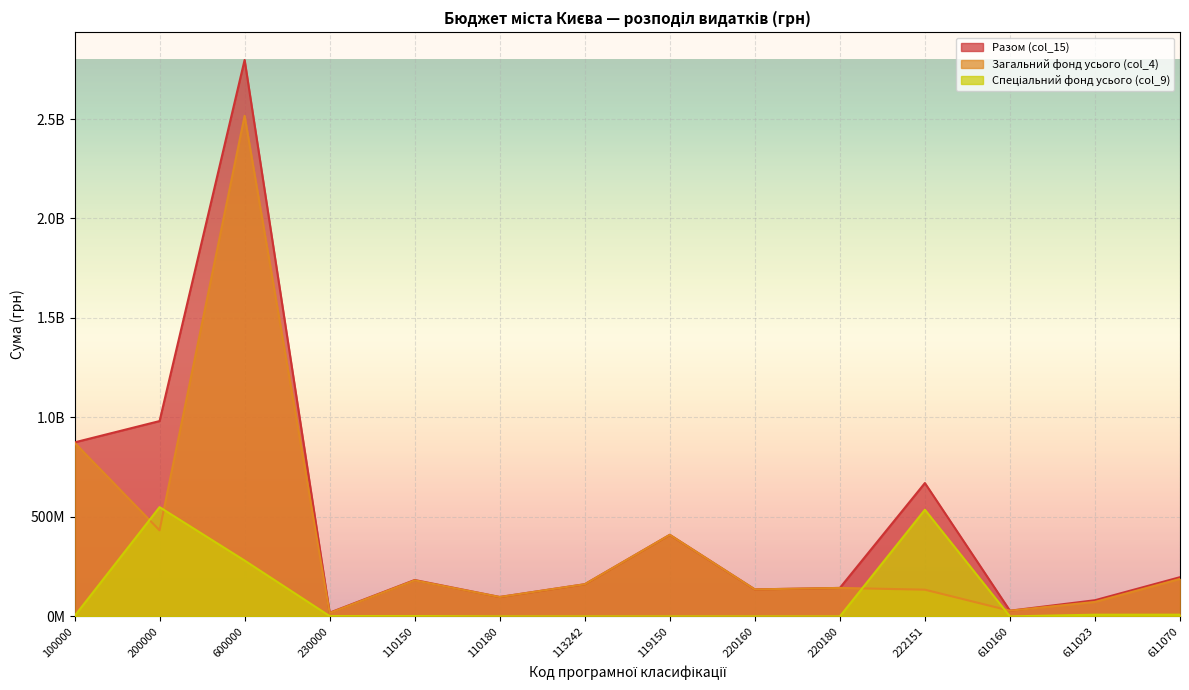

Is it true that Загальний фонд усього (col_4) equals 249070492 at 611070?

False